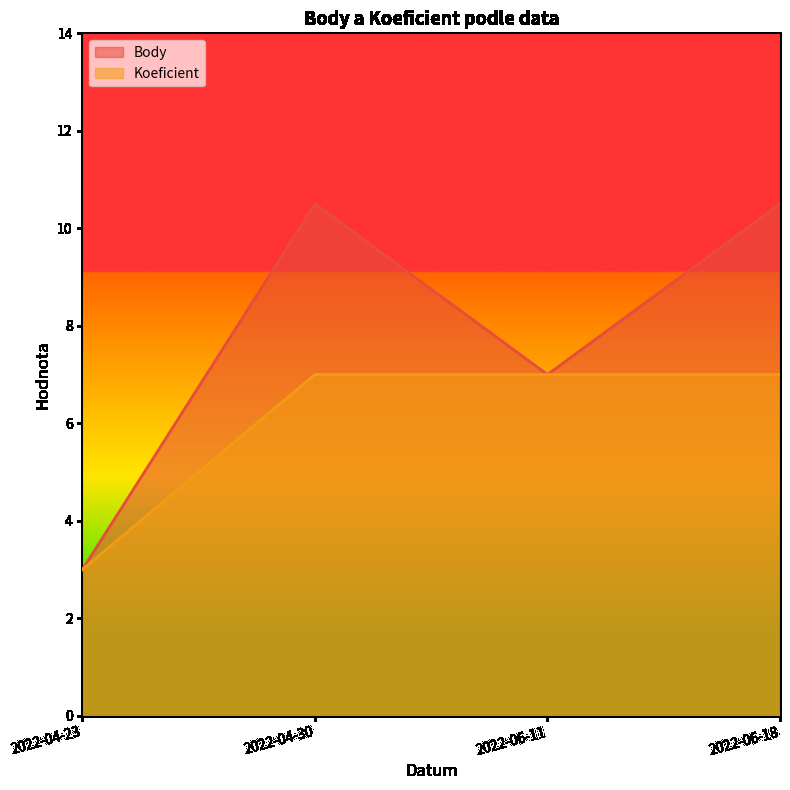

What is the maximum value for Koeficient?

7.0